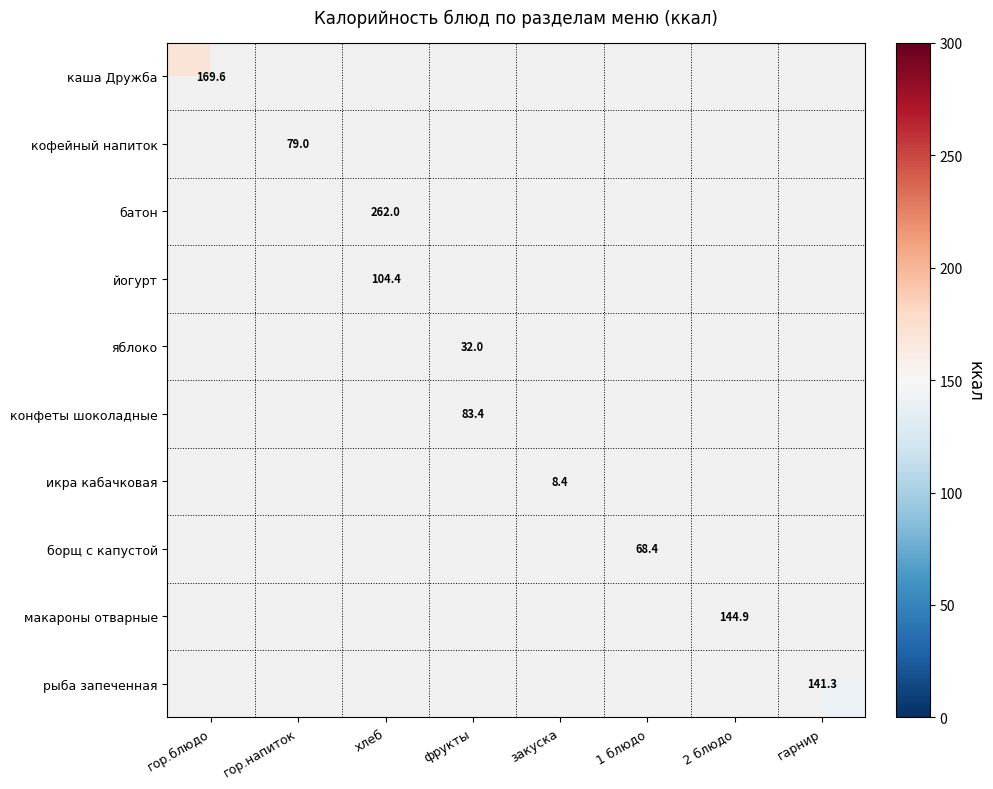

What is the approximate value of кофейный напиток at гор.напиток?

79.0